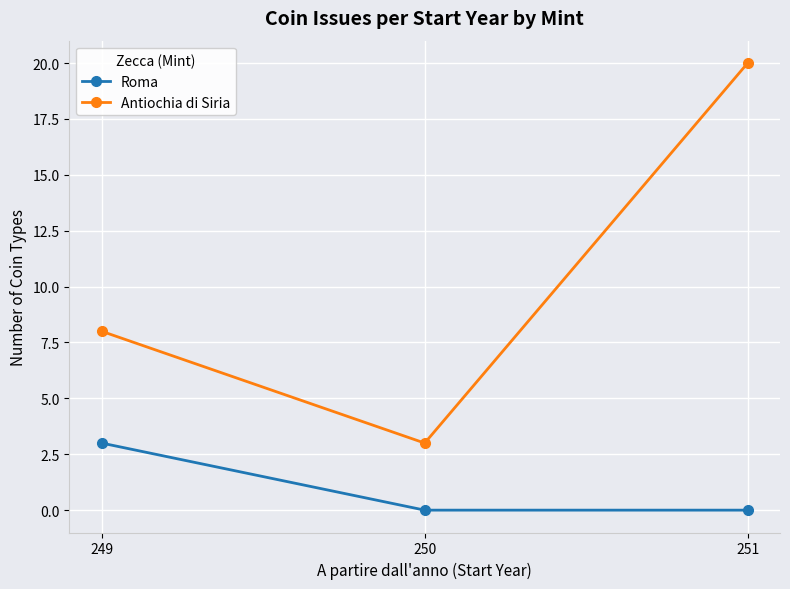

Where is Antiochia di Siria nearest to the value 11?

249